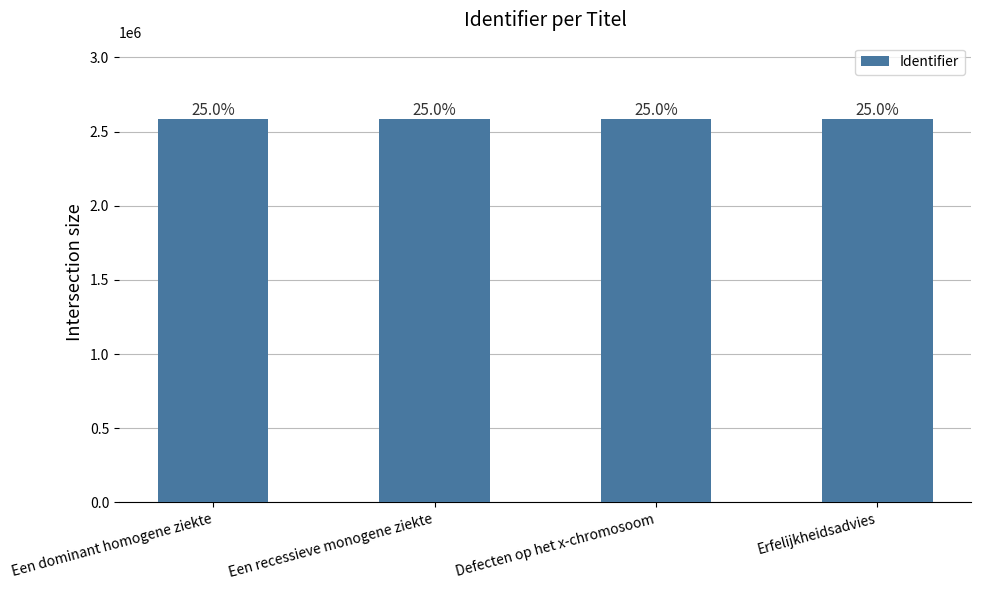

What is the sum of all values?

10331379